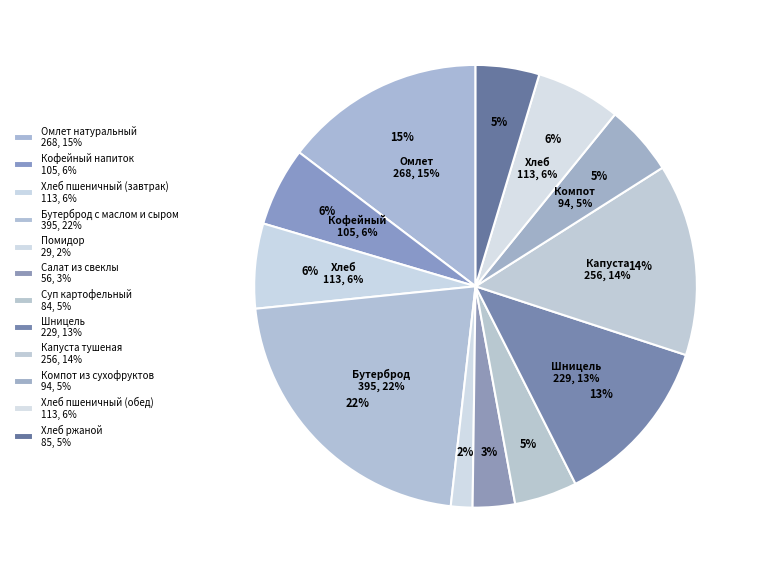

Is it true that Суп картофельный is 5% of the pie?

True